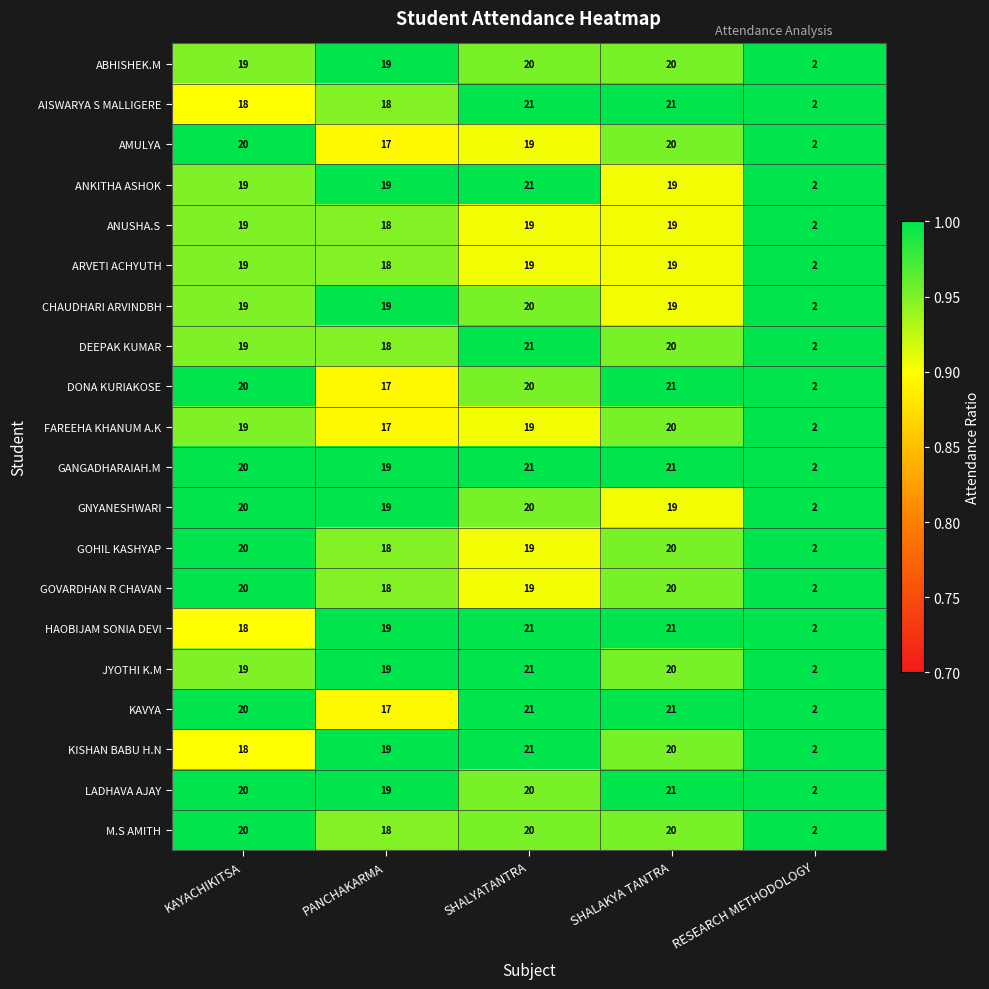

True or false: ARVETI ACHYUTH has a value of 1 at RESEARCH METHODOLOGY.

False